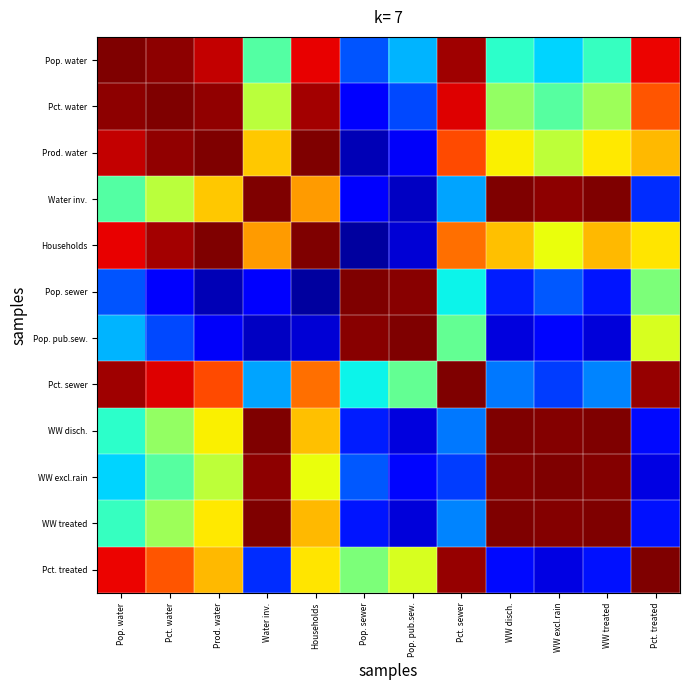

Reading left to right, list all the values displayed in this chart.

Pop. water: Pop. water=1.0	Pct. water=1.0	Prod. water=0.9	Water inv.=-0.1	Households=0.8	Pop. sewer=-0.6	Pop. pub.sew.=-0.4	Pct. sewer=0.9	WW disch.=-0.2	WW excl.rain=-0.3	WW treated=-0.2	Pct. treated=0.8
Pct. water: Pop. water=1.0	Pct. water=1.0	Prod. water=1.0	Water inv.=0.2	Households=0.9	Pop. sewer=-0.8	Pop. pub.sew.=-0.6	Pct. sewer=0.8	WW disch.=0.1	WW excl.rain=-0.1	WW treated=0.1	Pct. treated=0.6
Prod. water: Pop. water=0.9	Pct. water=1.0	Prod. water=1.0	Water inv.=0.4	Households=1.0	Pop. sewer=-0.9	Pop. pub.sew.=-0.8	Pct. sewer=0.7	WW disch.=0.3	WW excl.rain=0.2	WW treated=0.3	Pct. treated=0.4
Water inv.: Pop. water=-0.1	Pct. water=0.2	Prod. water=0.4	Water inv.=1.0	Households=0.5	Pop. sewer=-0.8	Pop. pub.sew.=-0.9	Pct. sewer=-0.4	WW disch.=1.0	WW excl.rain=1.0	WW treated=1.0	Pct. treated=-0.7
Households: Pop. water=0.8	Pct. water=0.9	Prod. water=1.0	Water inv.=0.5	Households=1.0	Pop. sewer=-0.9	Pop. pub.sew.=-0.8	Pct. sewer=0.6	WW disch.=0.4	WW excl.rain=0.3	WW treated=0.4	Pct. treated=0.3
Pop. sewer: Pop. water=-0.6	Pct. water=-0.8	Prod. water=-0.9	Water inv.=-0.8	Households=-0.9	Pop. sewer=1.0	Pop. pub.sew.=1.0	Pct. sewer=-0.3	WW disch.=-0.7	WW excl.rain=-0.6	WW treated=-0.7	Pct. treated=0.0
Pop. pub.sew.: Pop. water=-0.4	Pct. water=-0.6	Prod. water=-0.8	Water inv.=-0.9	Households=-0.8	Pop. sewer=1.0	Pop. pub.sew.=1.0	Pct. sewer=-0.1	WW disch.=-0.8	WW excl.rain=-0.7	WW treated=-0.8	Pct. treated=0.2
Pct. sewer: Pop. water=0.9	Pct. water=0.8	Prod. water=0.7	Water inv.=-0.4	Households=0.6	Pop. sewer=-0.3	Pop. pub.sew.=-0.1	Pct. sewer=1.0	WW disch.=-0.5	WW excl.rain=-0.6	WW treated=-0.5	Pct. treated=1.0
WW disch.: Pop. water=-0.2	Pct. water=0.1	Prod. water=0.3	Water inv.=1.0	Households=0.4	Pop. sewer=-0.7	Pop. pub.sew.=-0.8	Pct. sewer=-0.5	WW disch.=1.0	WW excl.rain=1.0	WW treated=1.0	Pct. treated=-0.7
WW excl.rain: Pop. water=-0.3	Pct. water=-0.1	Prod. water=0.2	Water inv.=1.0	Households=0.3	Pop. sewer=-0.6	Pop. pub.sew.=-0.7	Pct. sewer=-0.6	WW disch.=1.0	WW excl.rain=1.0	WW treated=1.0	Pct. treated=-0.8
WW treated: Pop. water=-0.2	Pct. water=0.1	Prod. water=0.3	Water inv.=1.0	Households=0.4	Pop. sewer=-0.7	Pop. pub.sew.=-0.8	Pct. sewer=-0.5	WW disch.=1.0	WW excl.rain=1.0	WW treated=1.0	Pct. treated=-0.7
Pct. treated: Pop. water=0.8	Pct. water=0.6	Prod. water=0.4	Water inv.=-0.7	Households=0.3	Pop. sewer=0.0	Pop. pub.sew.=0.2	Pct. sewer=1.0	WW disch.=-0.7	WW excl.rain=-0.8	WW treated=-0.7	Pct. treated=1.0